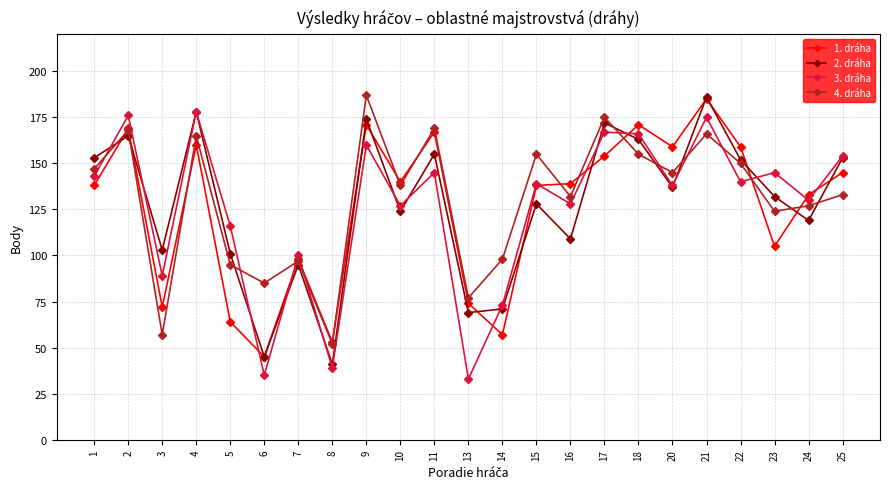

Which series has the largest total across all categories?

4. dráha